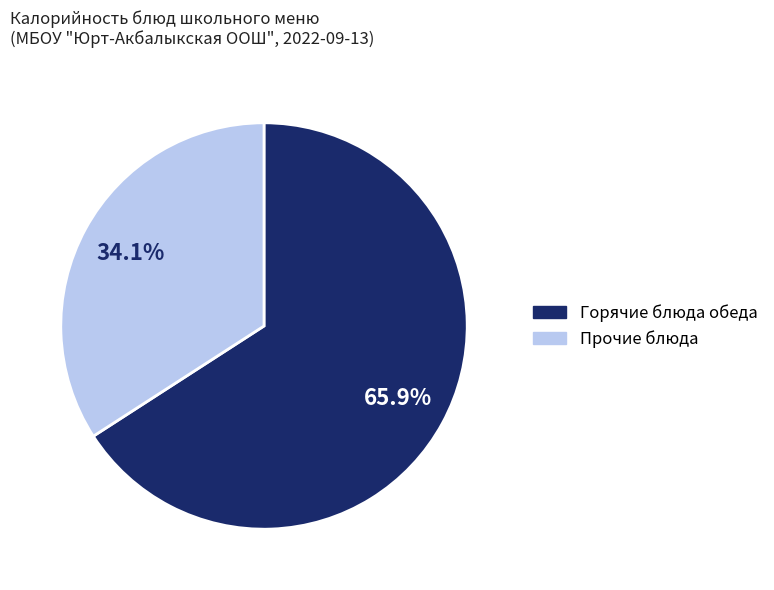

Is there a majority slice in this chart?

Yes